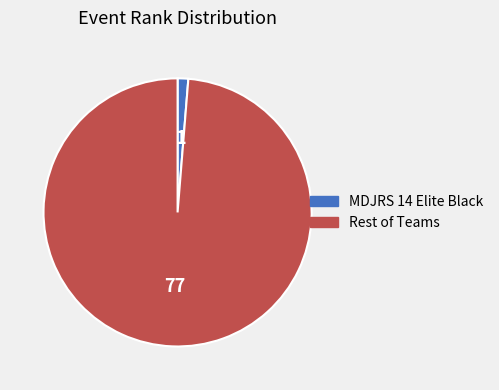

How many slices are in this pie chart?

2